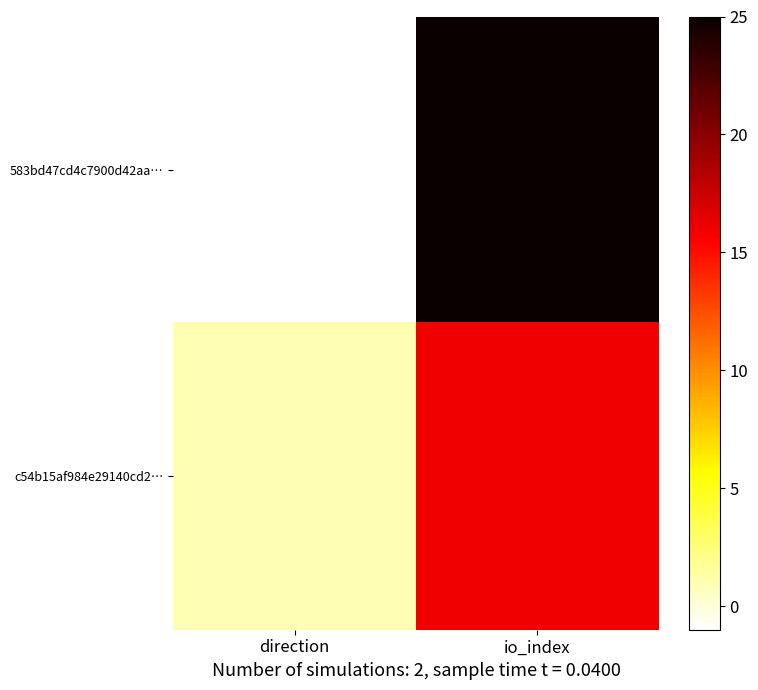

Reading left to right, extract all data points from this chart.

583bd47cd4c7900d42aa…: direction=-1	io_index=25
c54b15af984e29140cd2…: direction=1	io_index=16